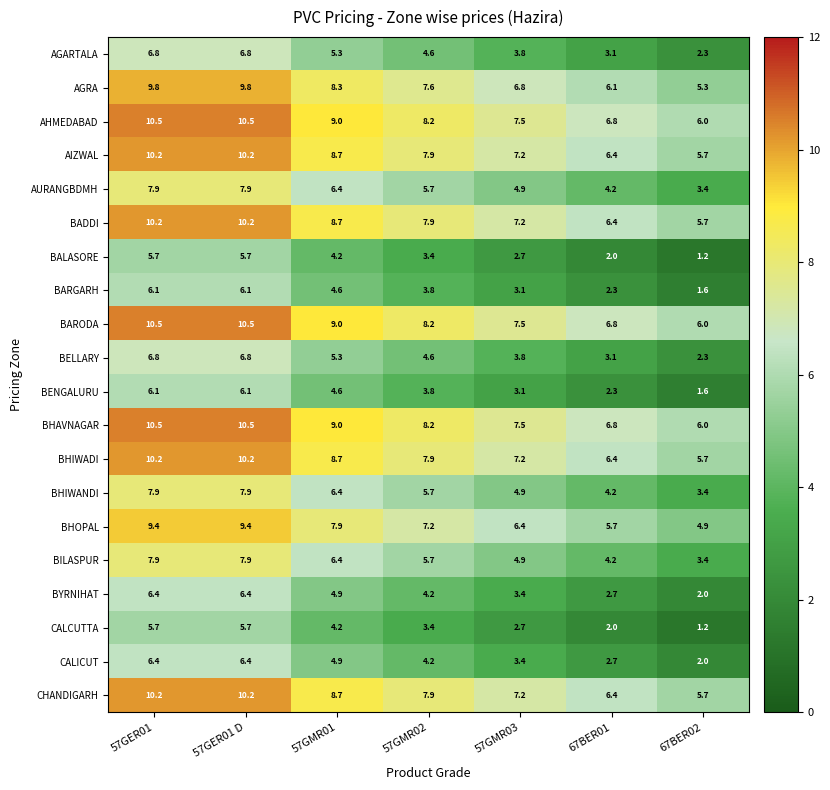

At how many categories does at least one series exceed 4?

7